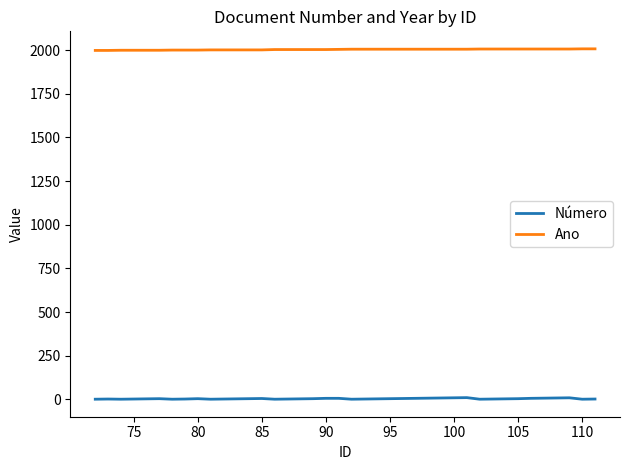

Which series has the largest total across all categories?

Ano